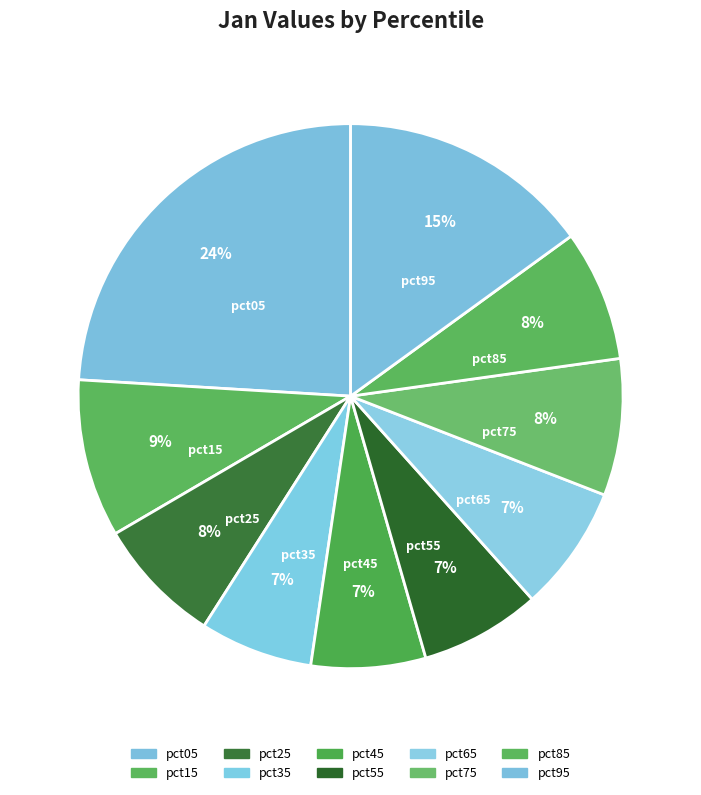

How many segments does this pie chart have?

10